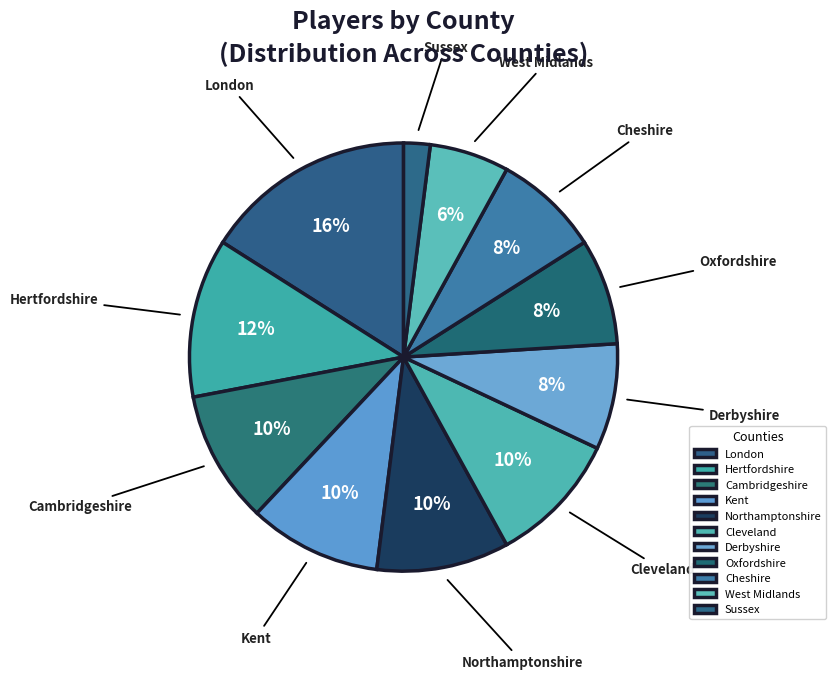

To the nearest percent, what is the difference between the Cambridgeshire and Derbyshire slice percentages?

2%